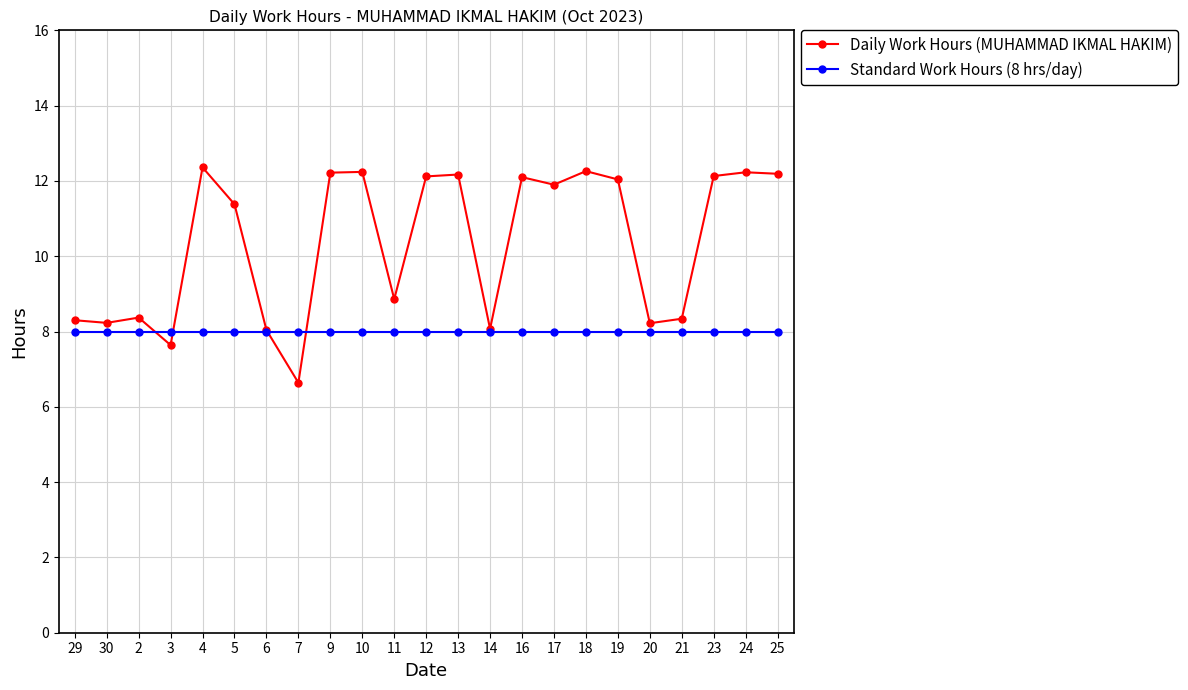

What is the minimum value shown in the chart?

6.6